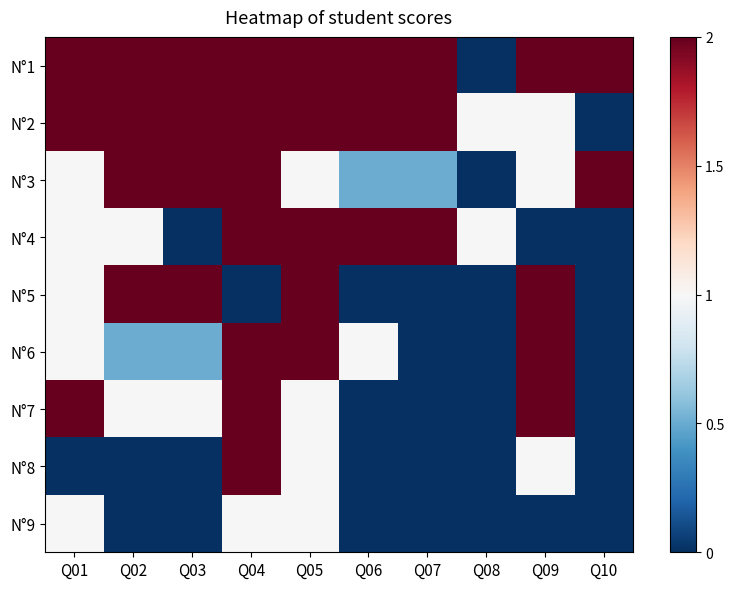

At how many categories does at least one series exceed 1?

9